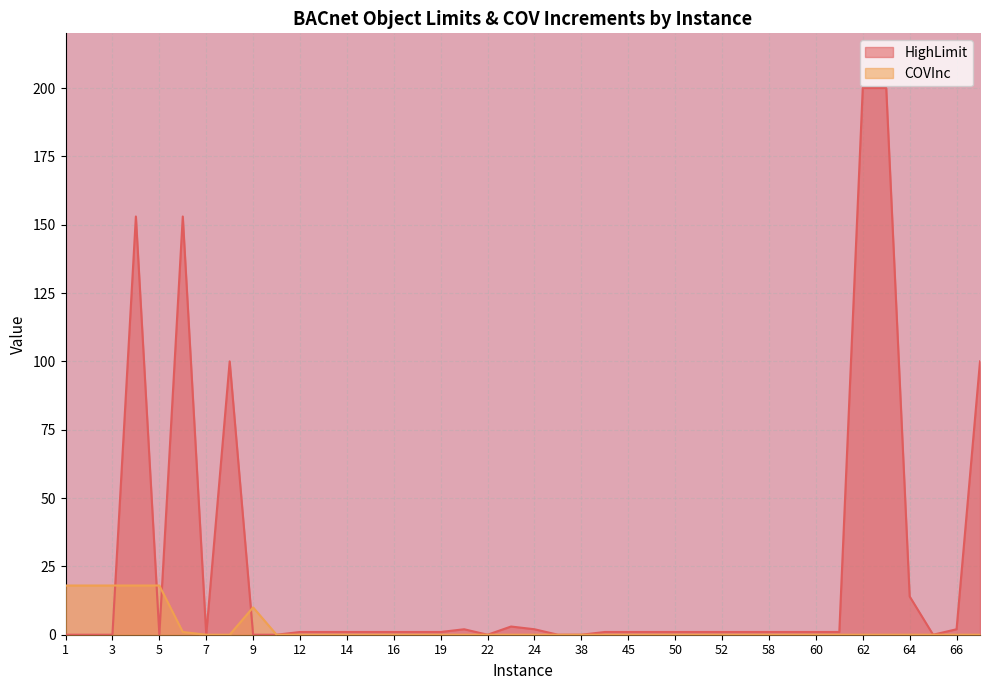

Rank the categories by value from highest to lowest.

1, 2, 3, 4, 5, 9, 6, 7, 8, 11, 12, 13, 14, 15, 16, 18, 19, 21, 22, 23, 24, 37, 38, 43, 45, 48, 50, 51, 52, 57, 58, 59, 60, 61, 62, 63, 64, 65, 66, 70